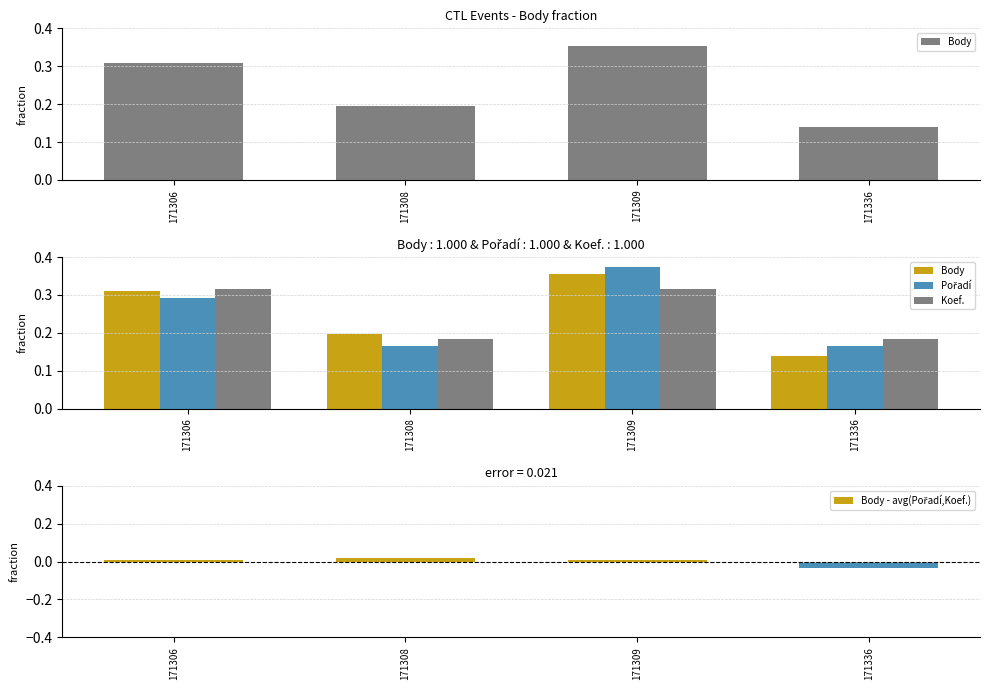

What is the value of the Koef. bar at the 4th from the left?

0.2